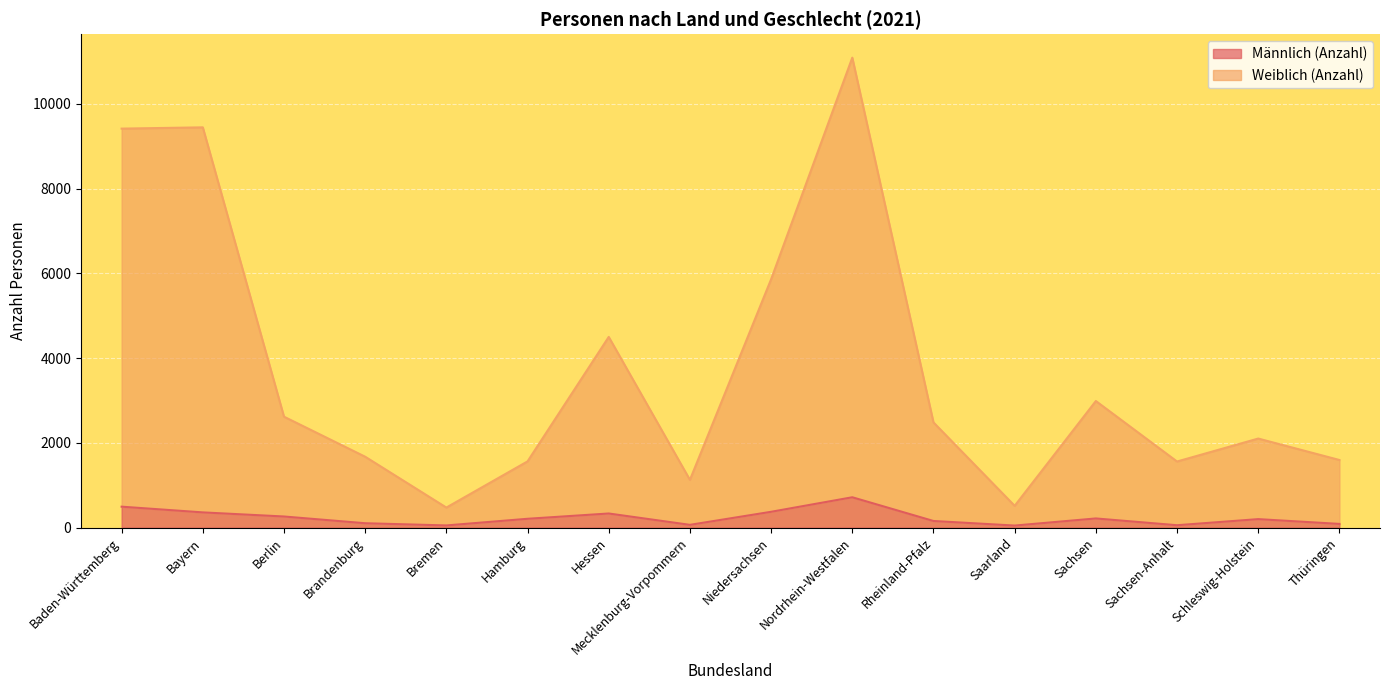

Which has a higher value, Brandenburg or Mecklenburg-Vorpommern?

Brandenburg